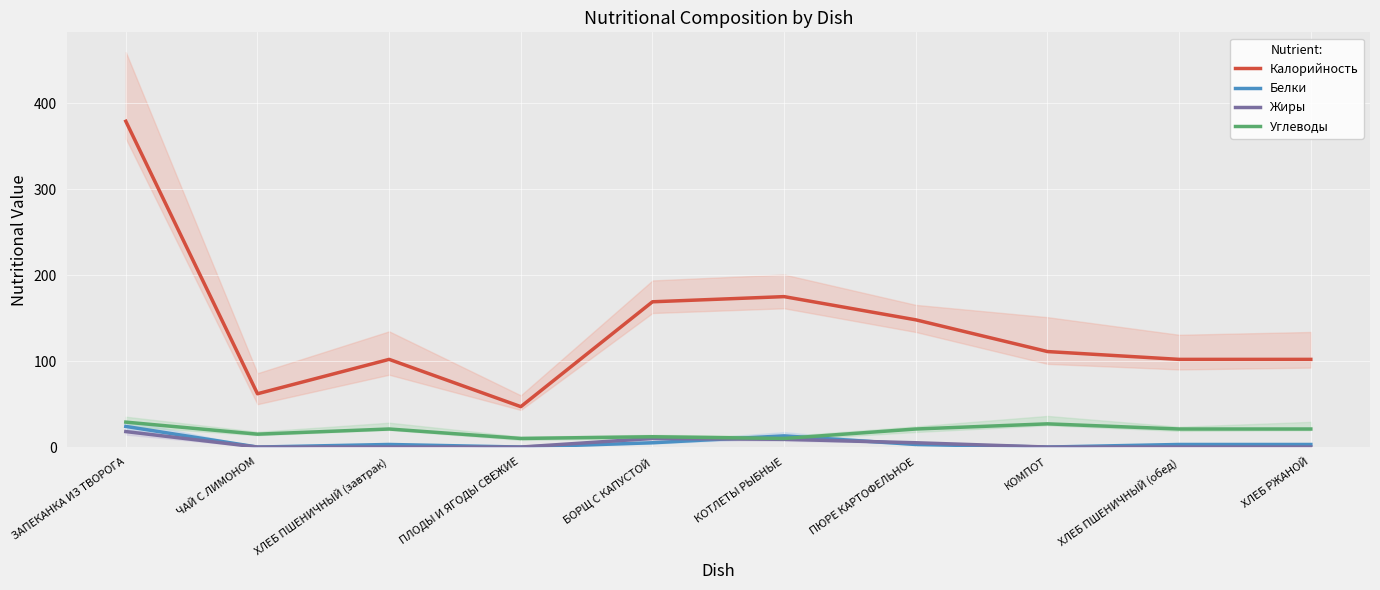

Which series has the widest spread of values?

Калорийность